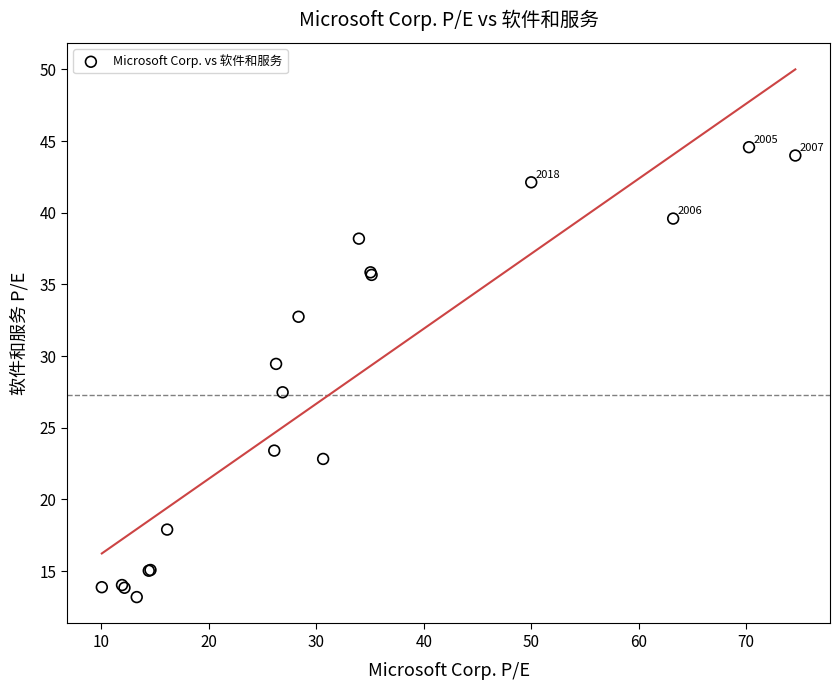

What Y value in the scatter plot is closest to 28?

27.5